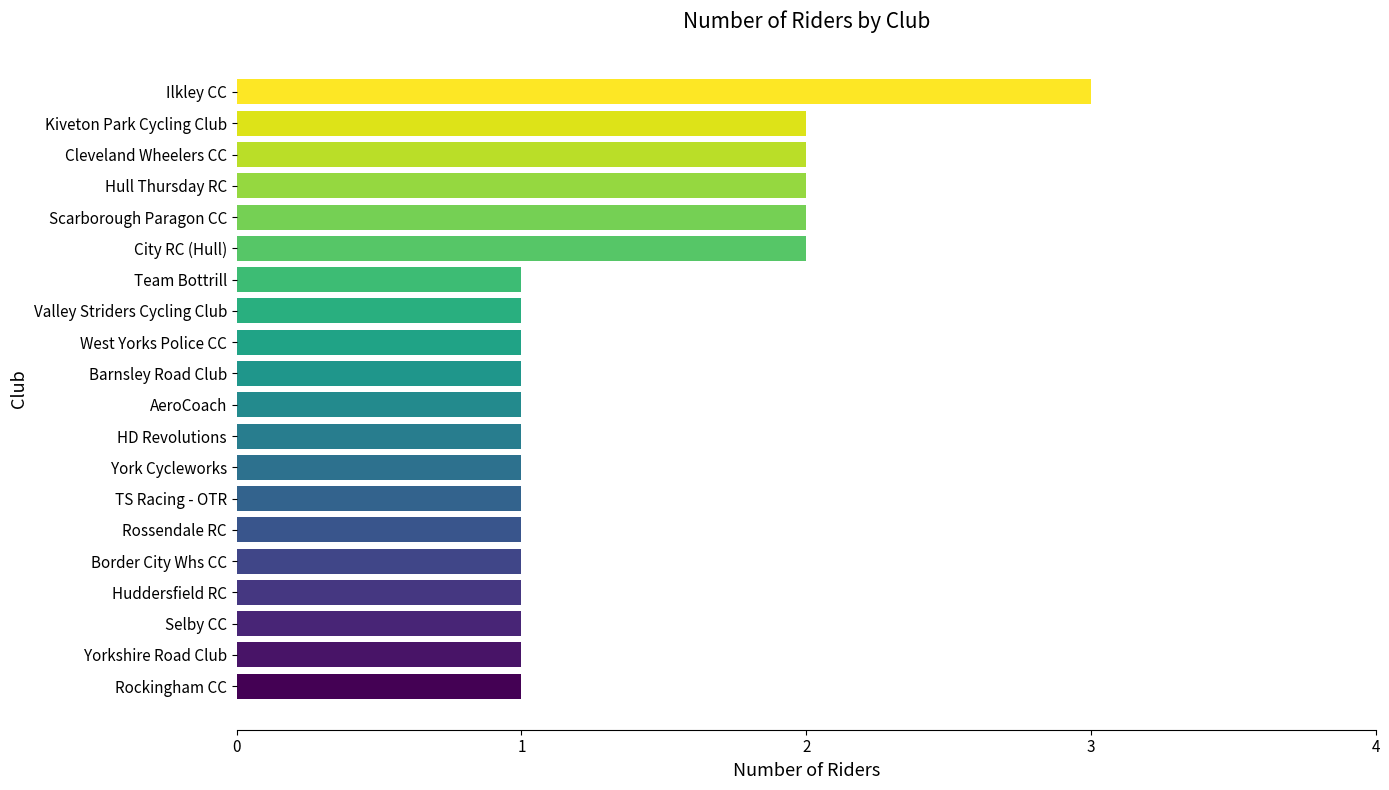

Is it true that the value at Huddersfield RC is 2?

False